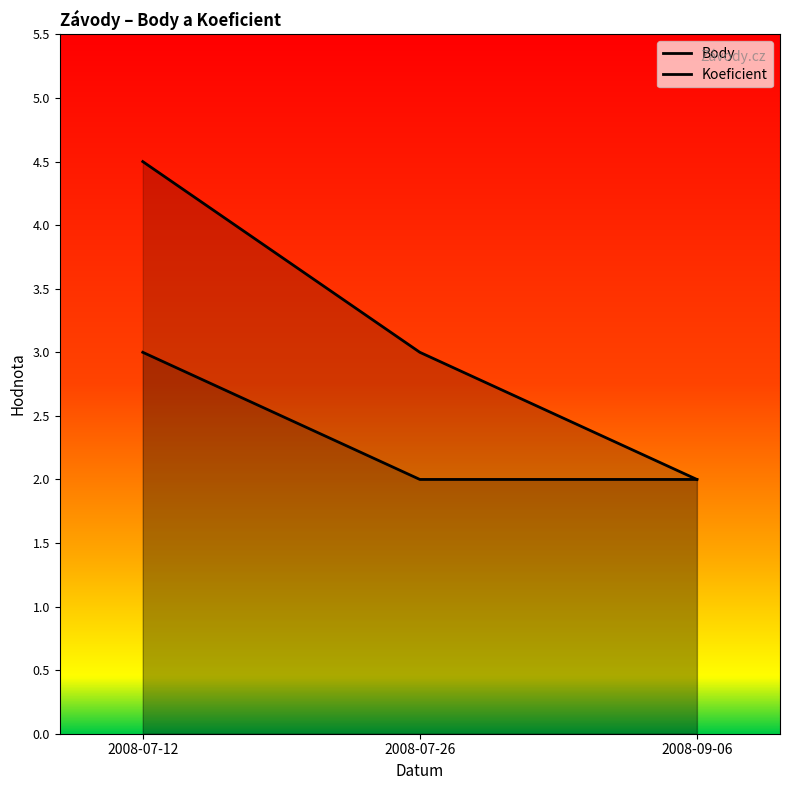

What is the lowest value of the Koeficient series?

2.0